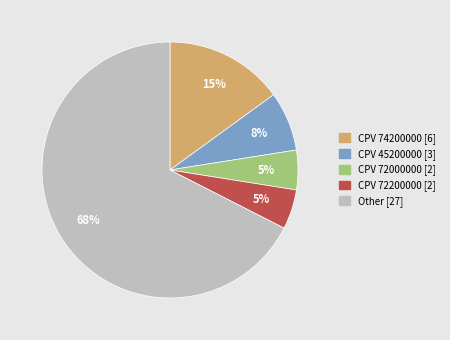

What percentage is the Other [27] slice, to the nearest percent?

67%